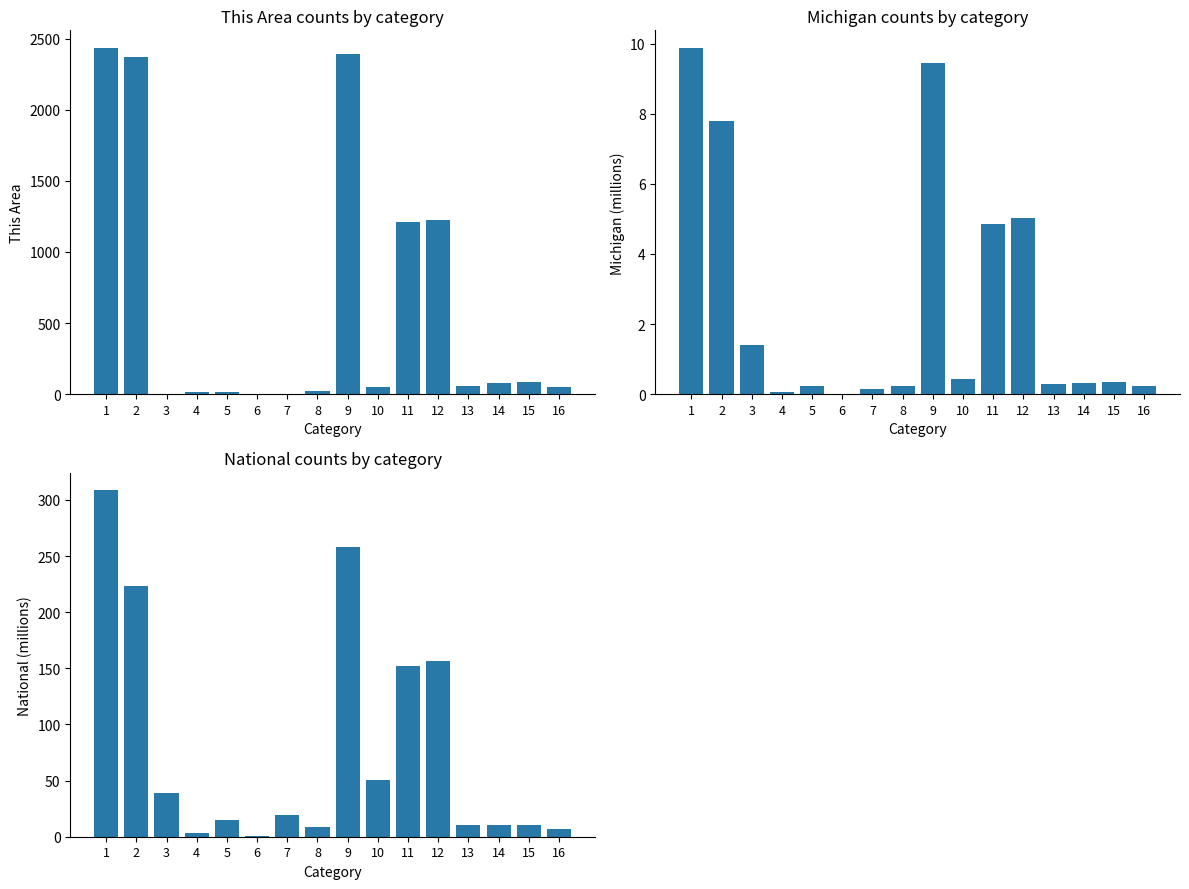

At how many categories does at least one series exceed 1975?

3